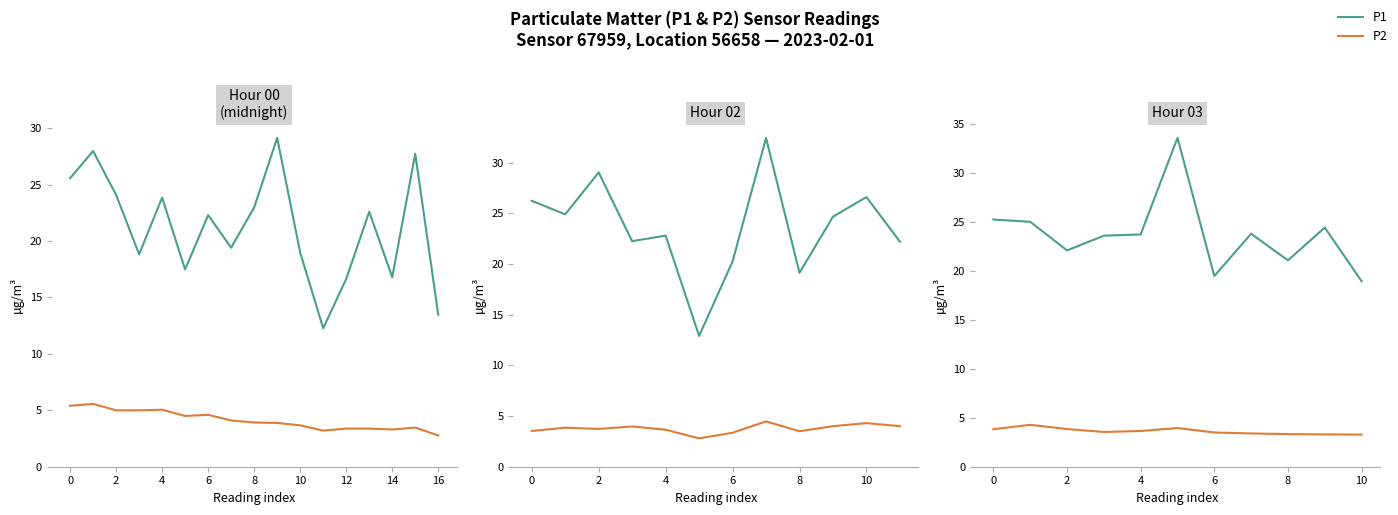

What is the highest value of the P1 series?

33.6